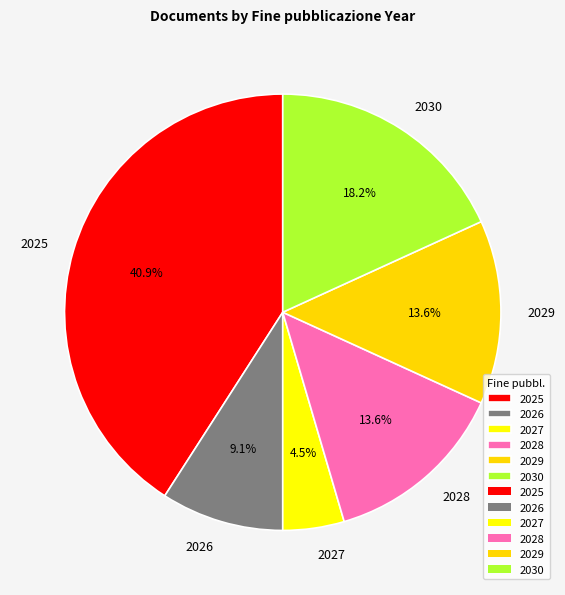

Is there any slice that represents more than half of the pie?

No